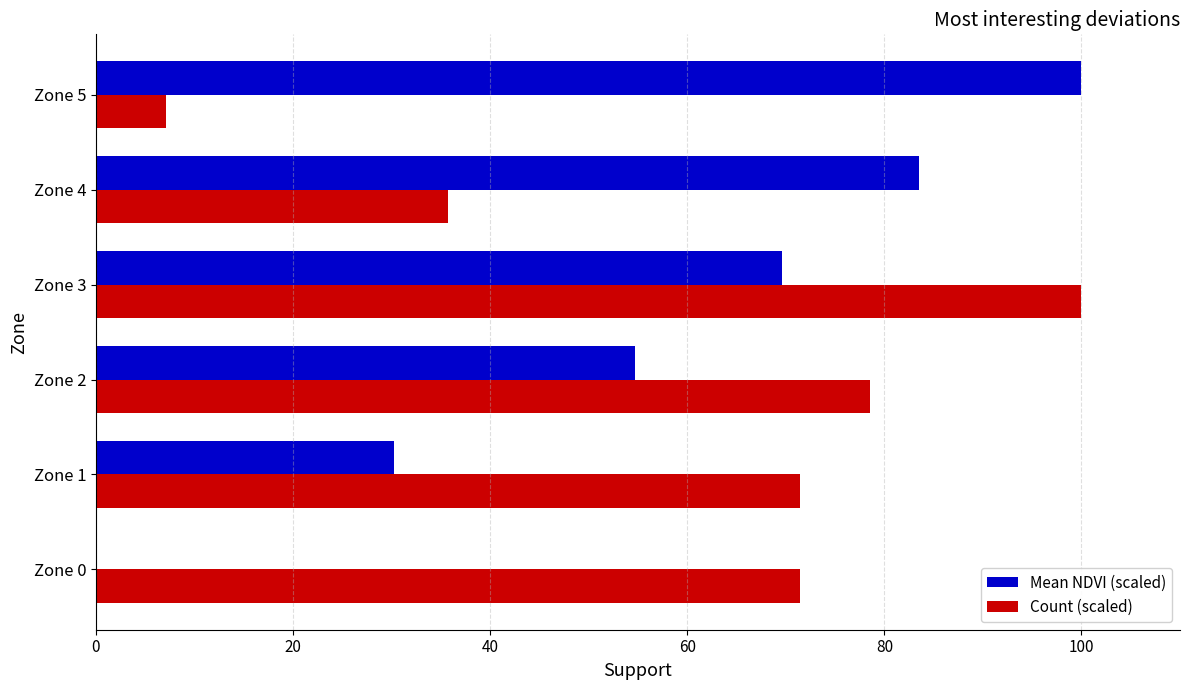

Is it true that Count (scaled) equals 153.9 at Zone 3?

False